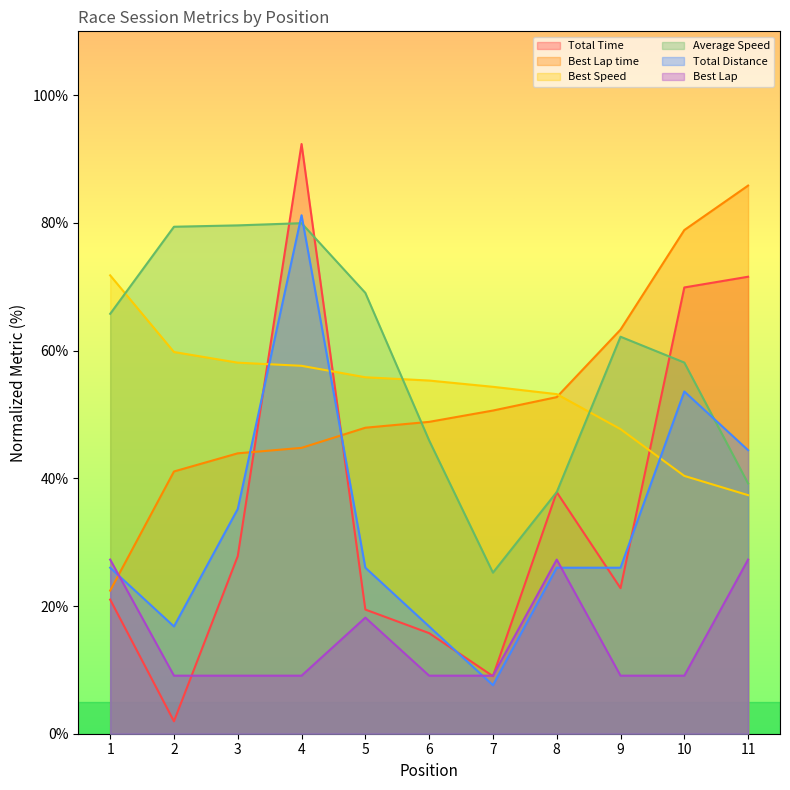

The Average Speed series shows 33.8 at 7. True or false?

False